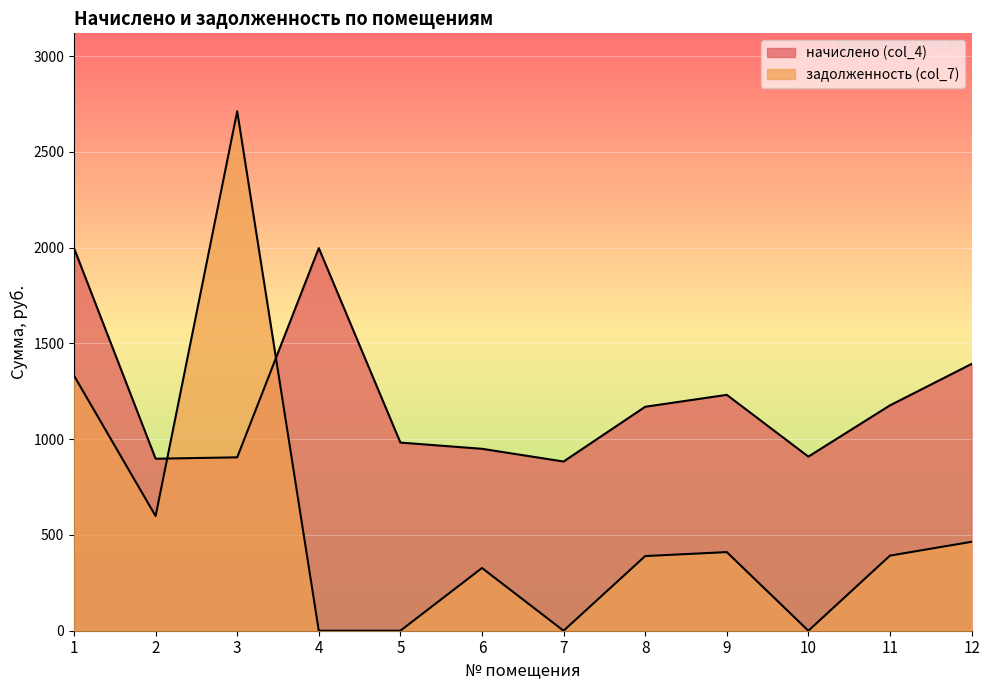

The задолженность (col_7) series shows 598.8 at 2. True or false?

True